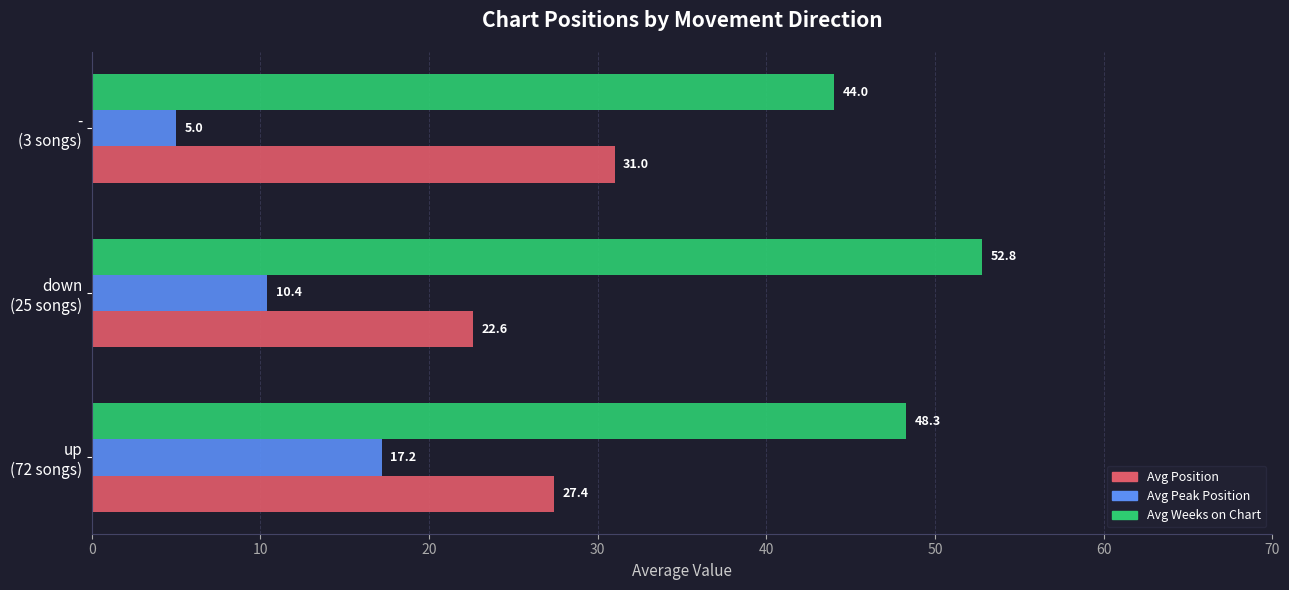

What is the average value of the Avg Position series?

27.0